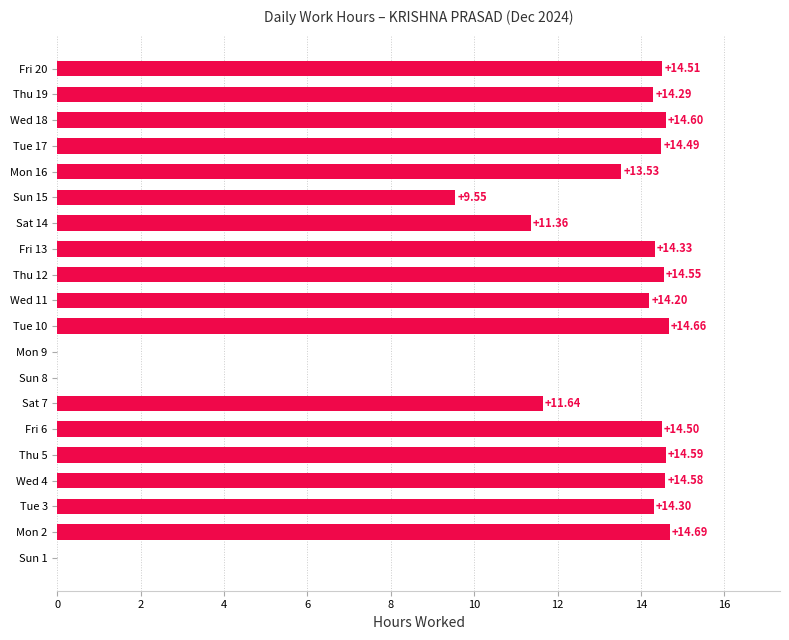

Does the chart contain stacked bars?

No